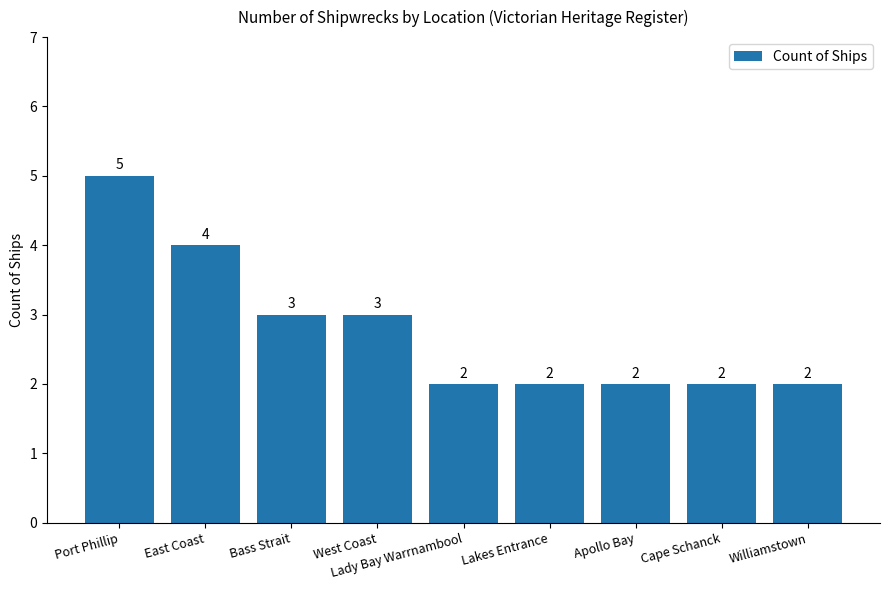

How many values are between 2 and 3?

7